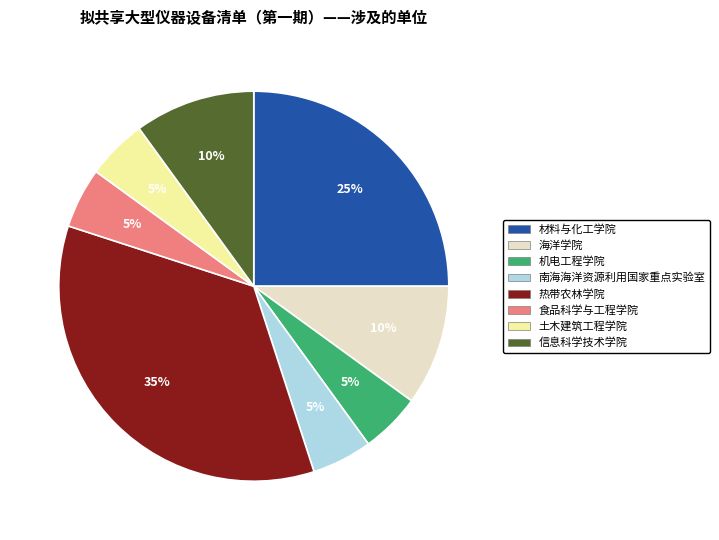

Which slice is the largest?

热带农林学院